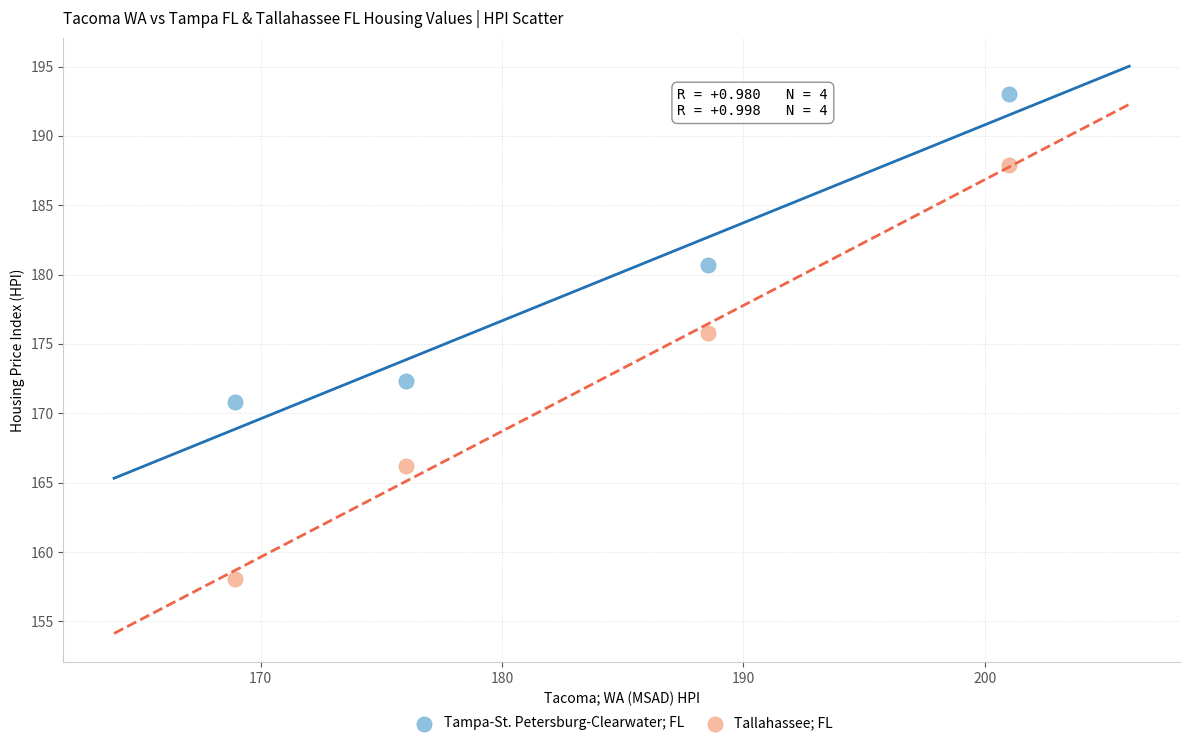

Across all series, what Y value is closest to 175?

175.8